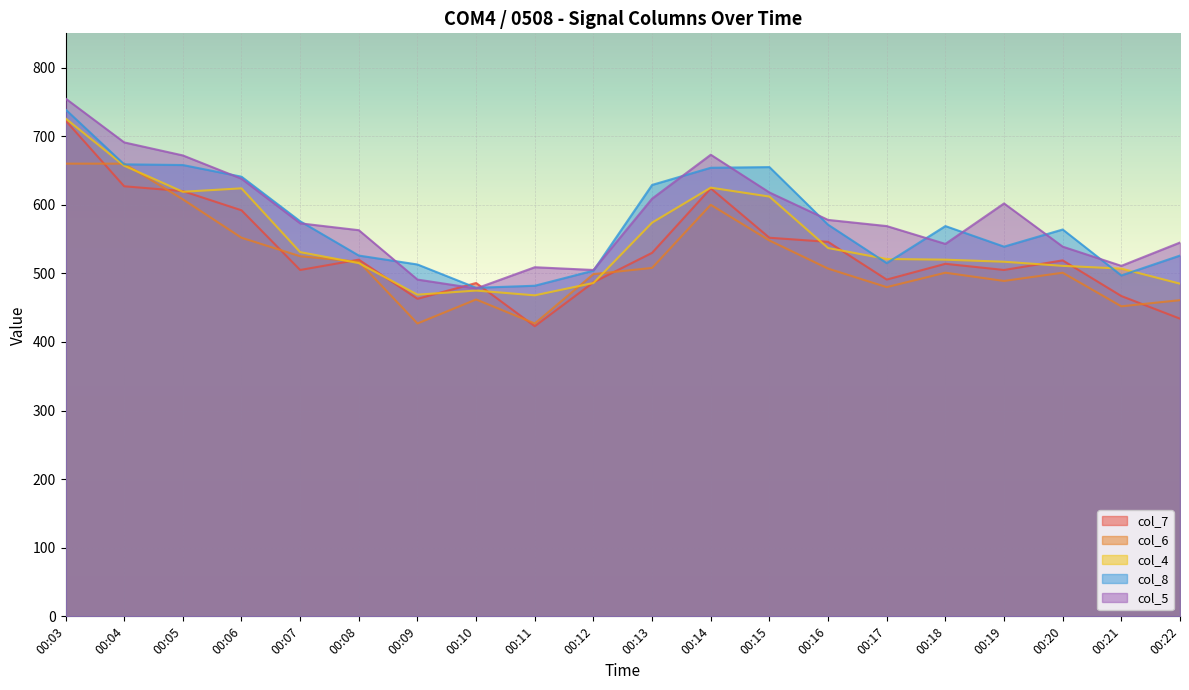

True or false: col_4 has a value of 637 at 00:11.

False